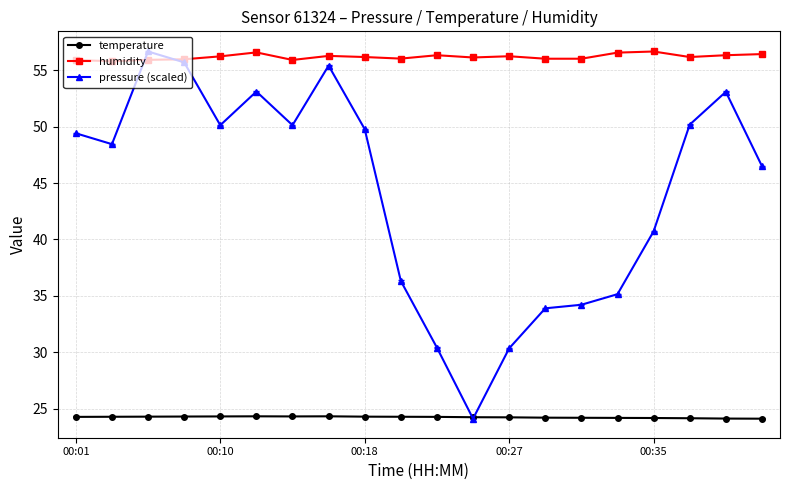

True or false: humidity and temperature intersect in this chart.

False